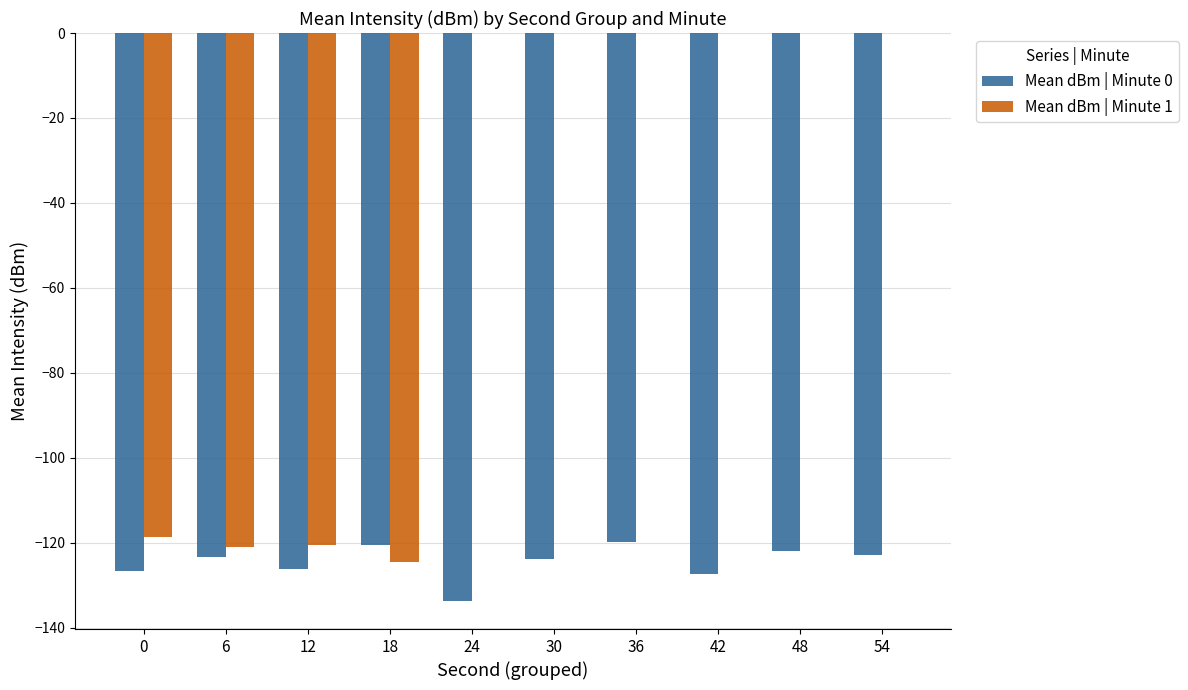

What is the total value across all series at 6?

-244.4